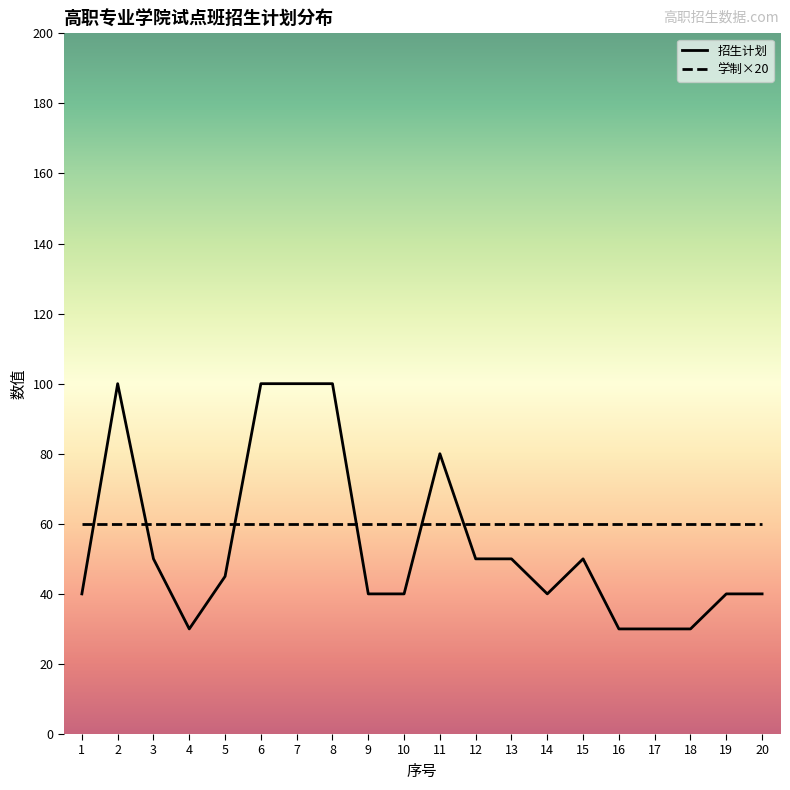

Which series changed the most between 8 and 15?

招生计划